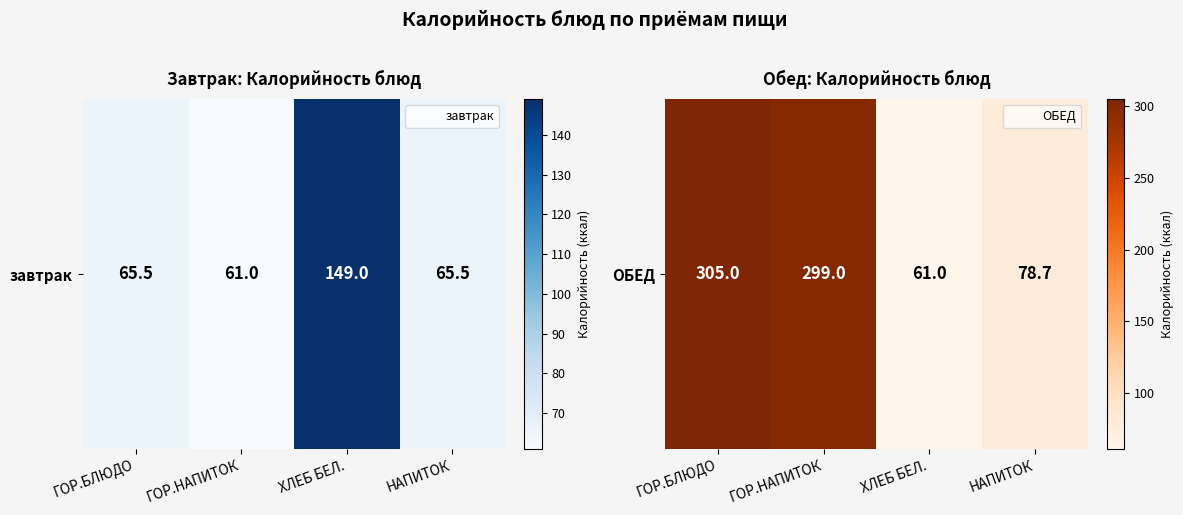

What is the difference between the maximum and minimum values?

244.0